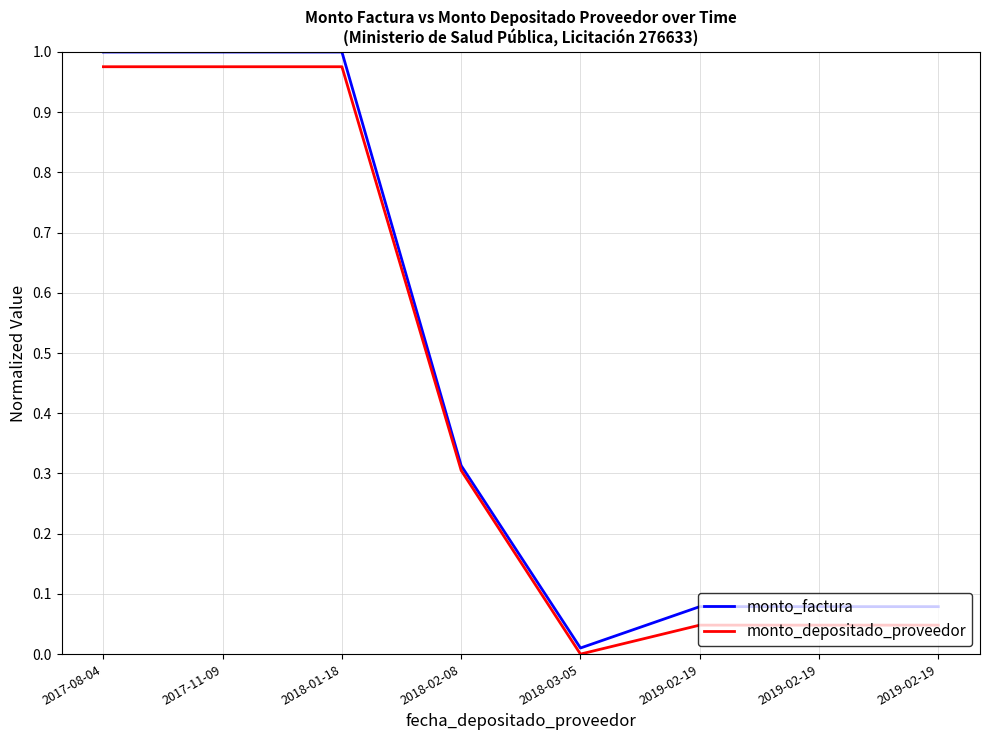

Count the number of categories in the chart.

8